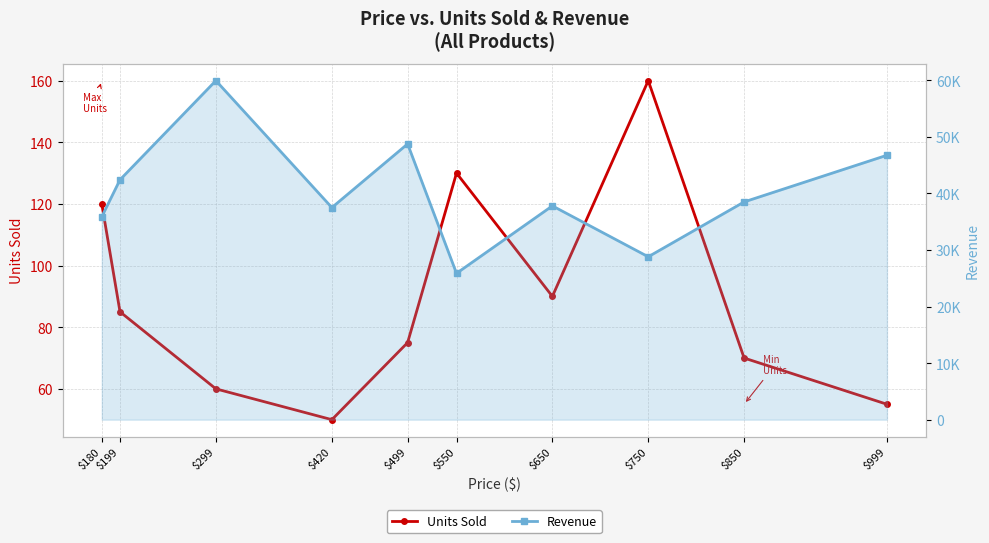

Which has a higher value, $750 or $299?

$750